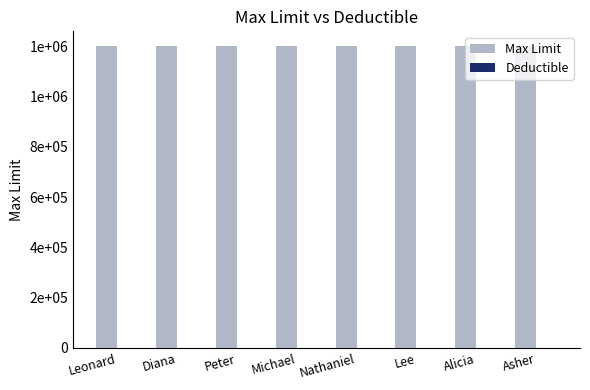

Is the value of Deductible at Asher greater than the value of Max Limit at Lee?

No